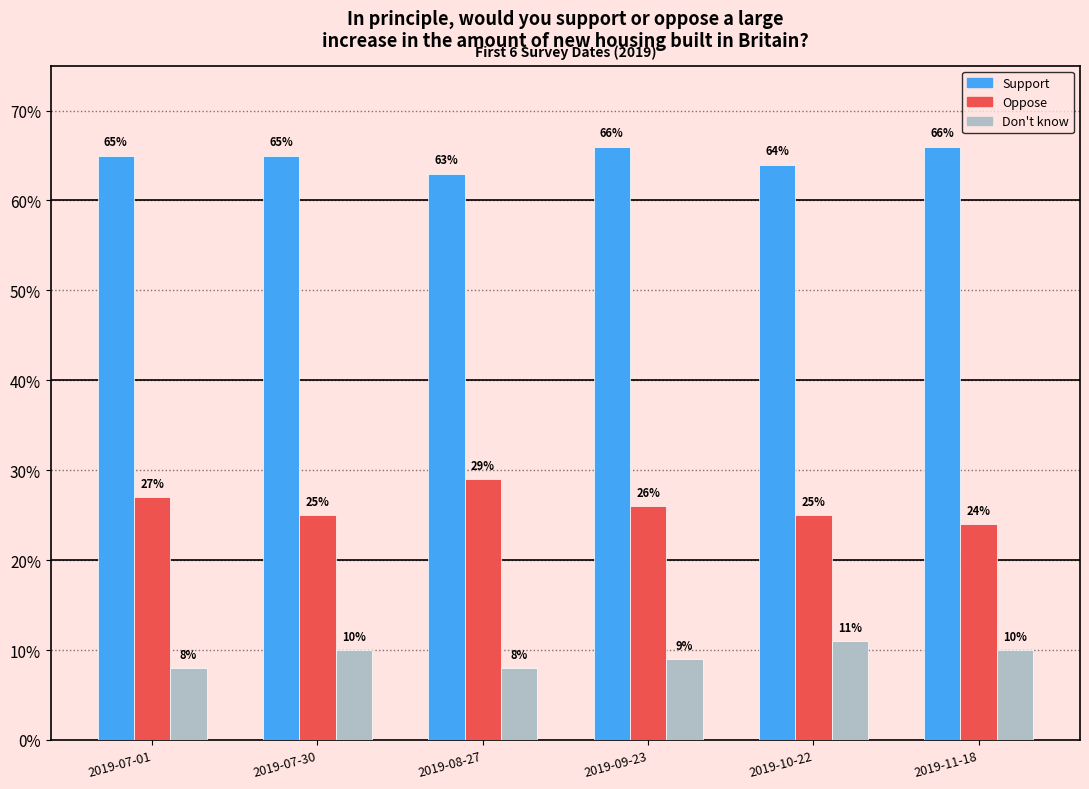

Reading left to right, list all the values displayed in this chart.

Support: 2019-07-01=0.7	2019-07-30=0.7	2019-08-27=0.6	2019-09-23=0.7	2019-10-22=0.6	2019-11-18=0.7
Oppose: 2019-07-01=0.3	2019-07-30=0.2	2019-08-27=0.3	2019-09-23=0.3	2019-10-22=0.2	2019-11-18=0.2
Don't know: 2019-07-01=0.1	2019-07-30=0.1	2019-08-27=0.1	2019-09-23=0.1	2019-10-22=0.1	2019-11-18=0.1